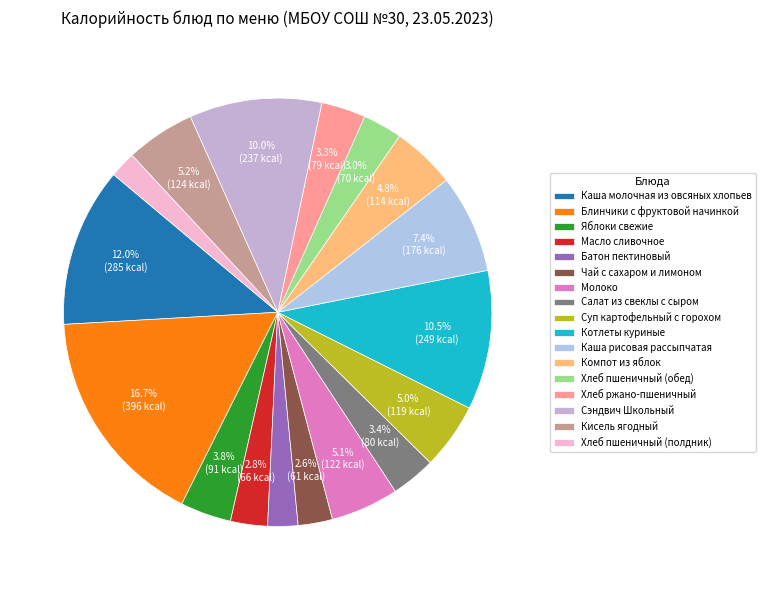

Is it true that Масло сливочное is 14% of the pie?

False